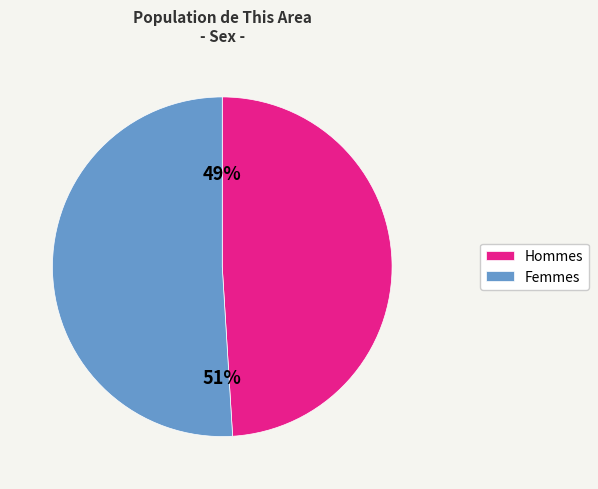

Which has a higher value, Femmes or Hommes?

Femmes